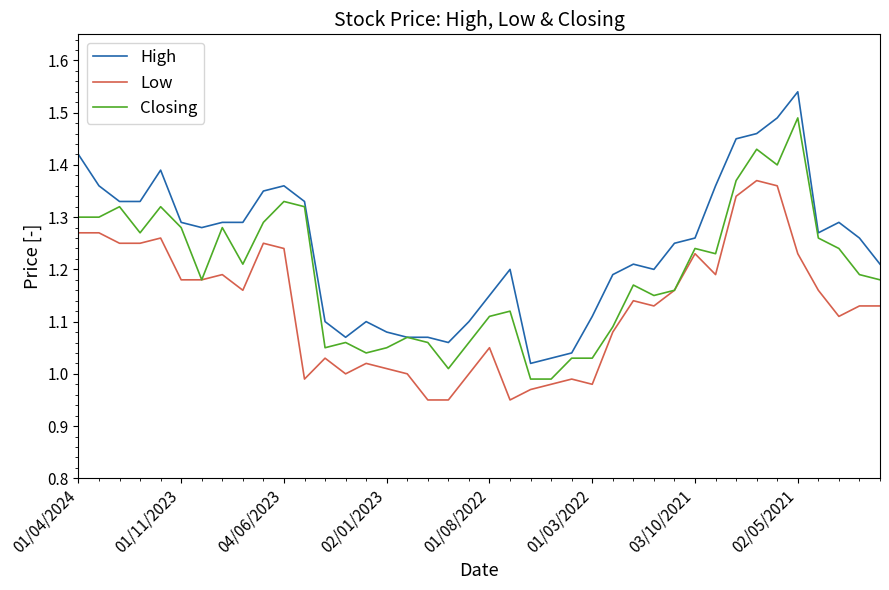

Which series has the widest spread of values?

High